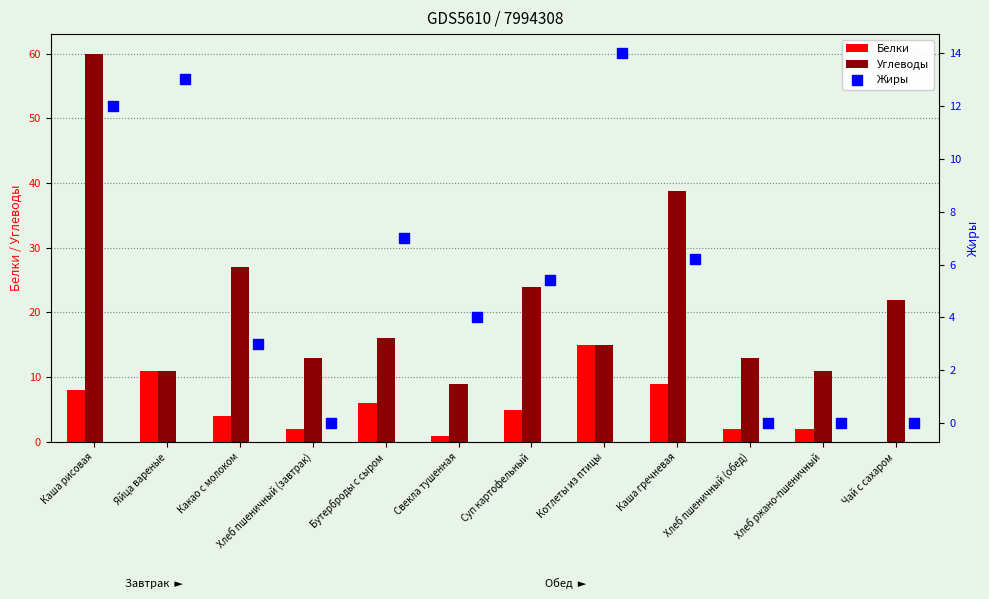

At how many categories does at least one series exceed 44?

1